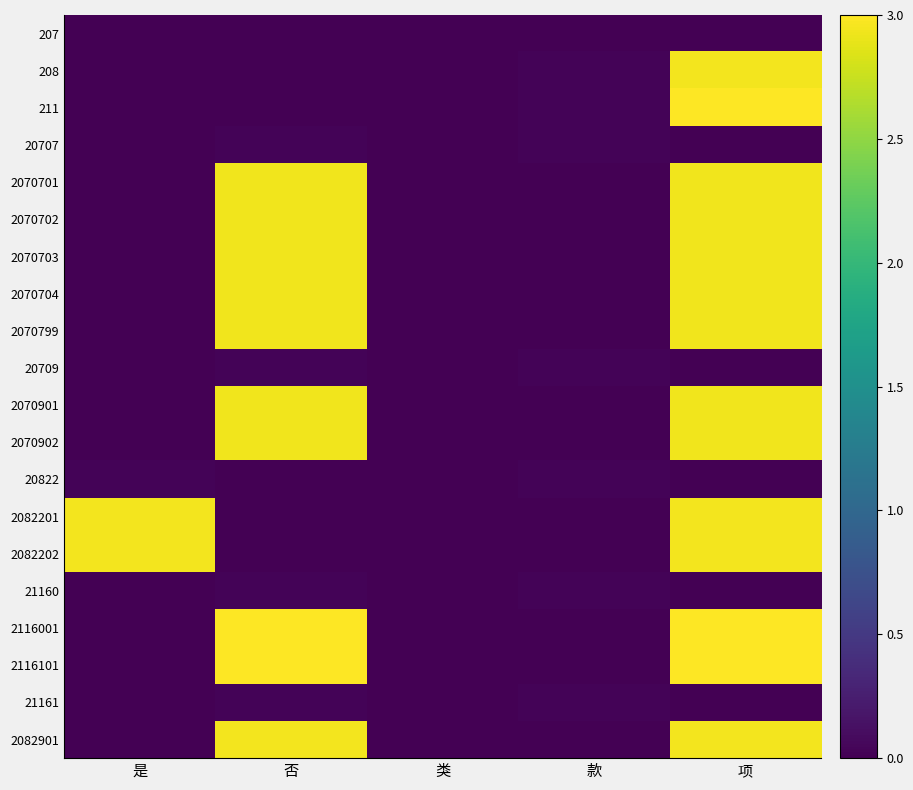

Which has a higher value, 类 or 款?

类